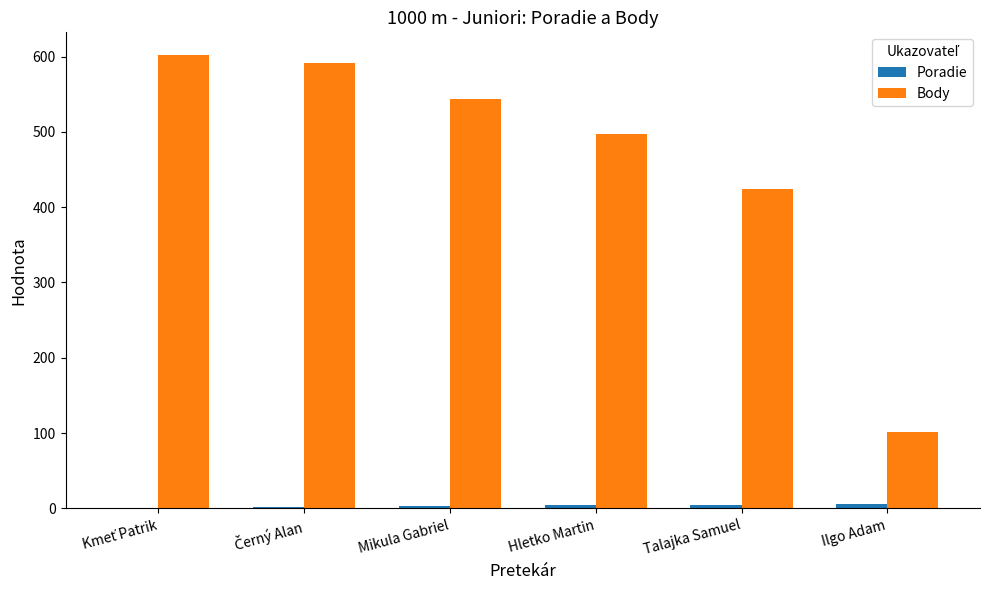

Which series has the largest total across all categories?

Body